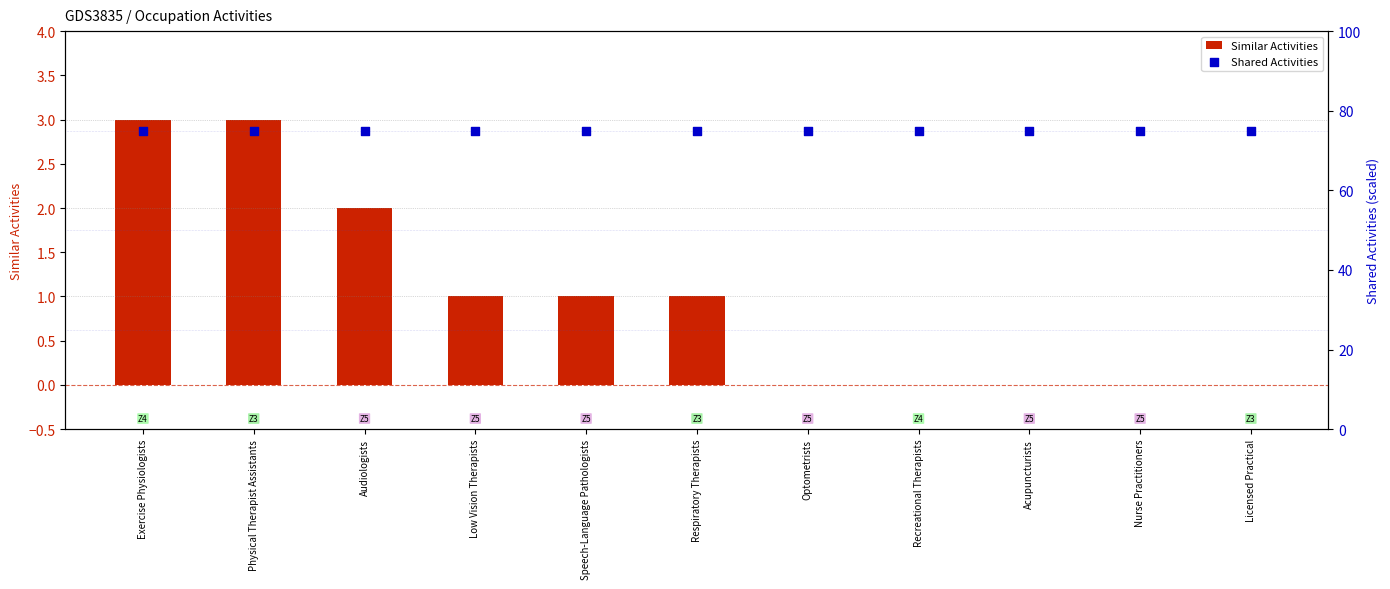

What is the total value across all series at Exercise Physiologists?

78